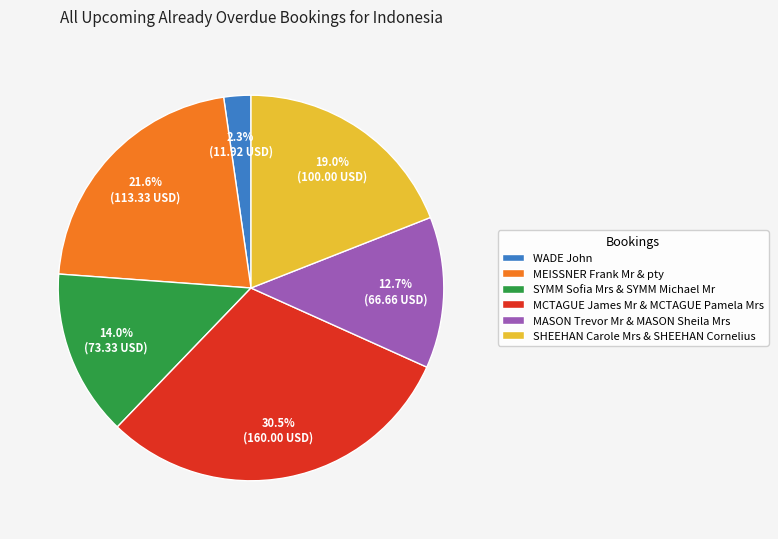

Is there any slice that represents more than half of the pie?

No